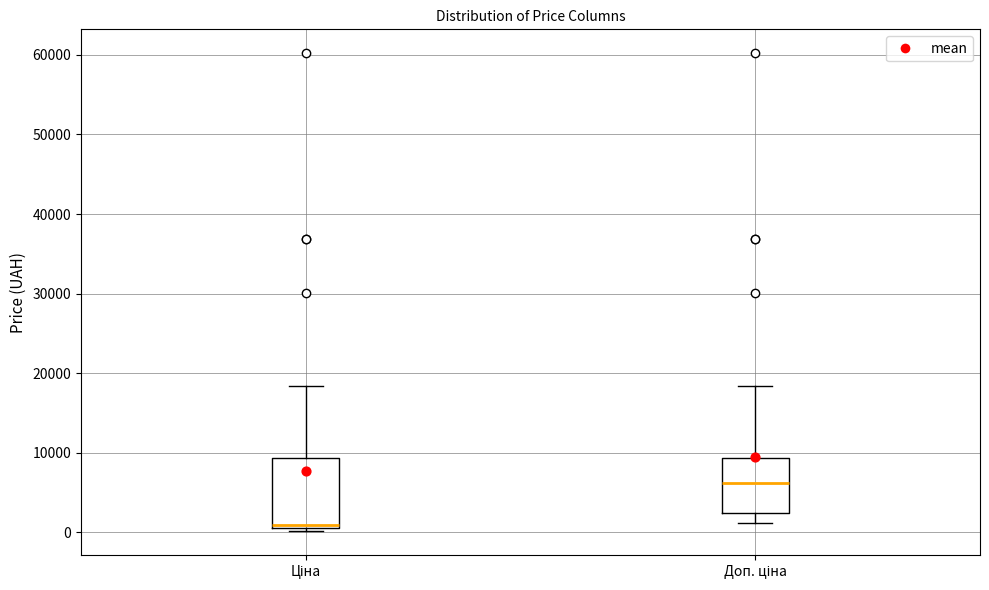

Reading left to right, transcribe this box plot: for each box, give where its median line is, the range the box spans, and where its two whiskers end, as read against the y-axis. The values are not printed on the chart, so give them approximately, as read against the axis.

Ціна: median 1000 (just above the box's lower edge), box 1000 to 9000, whiskers 0 to 18000
Доп. ціна: median 6000, box 2000 to 9000, whiskers 1000 to 18000